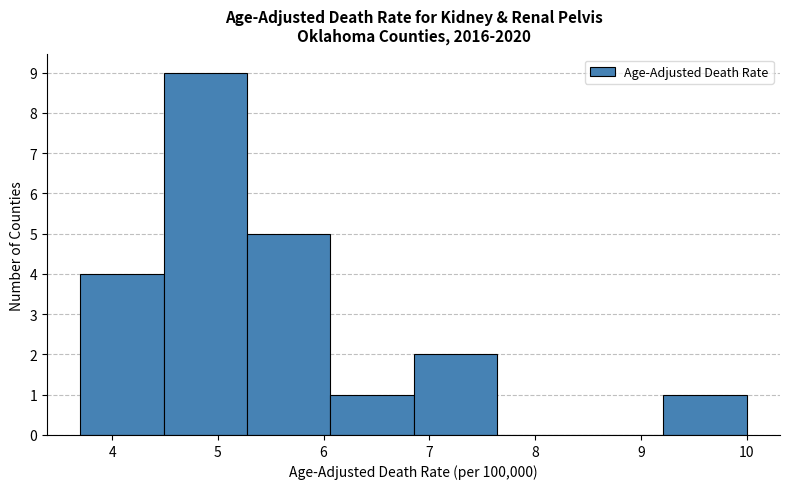

Which range on the x-axis has the tallest bar?

4.5 to 5.3